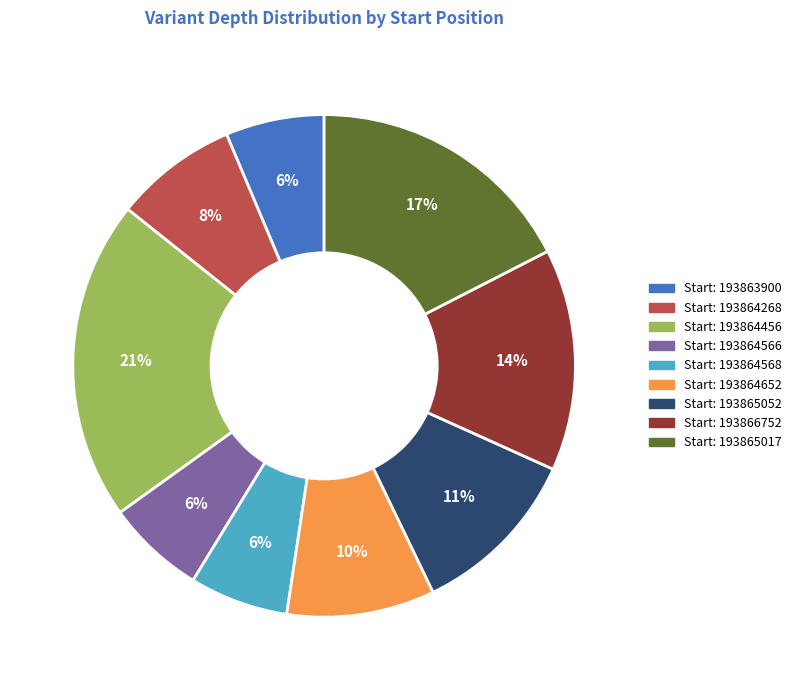

Is there a majority slice in this chart?

No